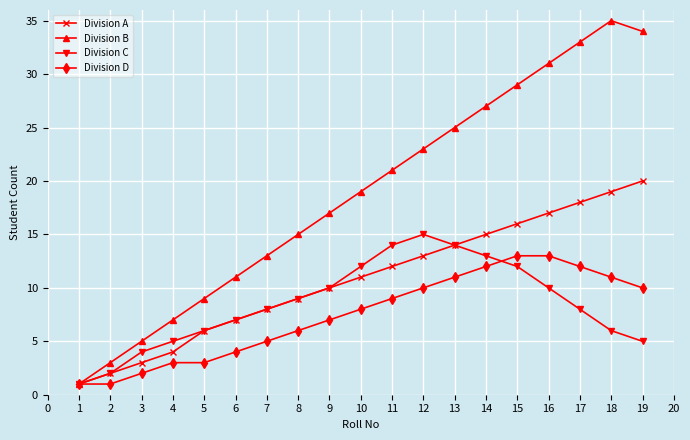

The Division D series shows 4 at 10. True or false?

False